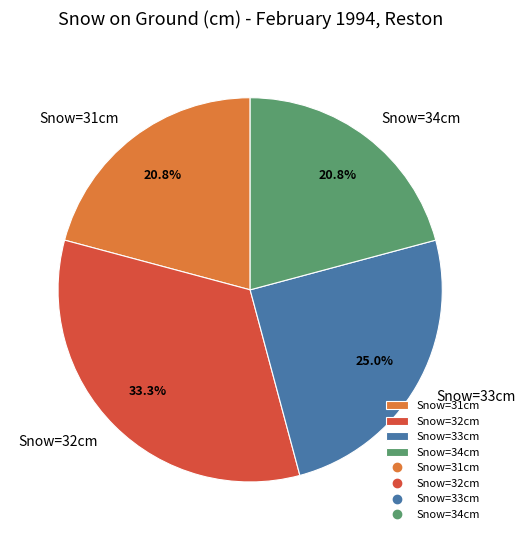

Which has a higher value, Snow=32cm or Snow=33cm?

Snow=32cm